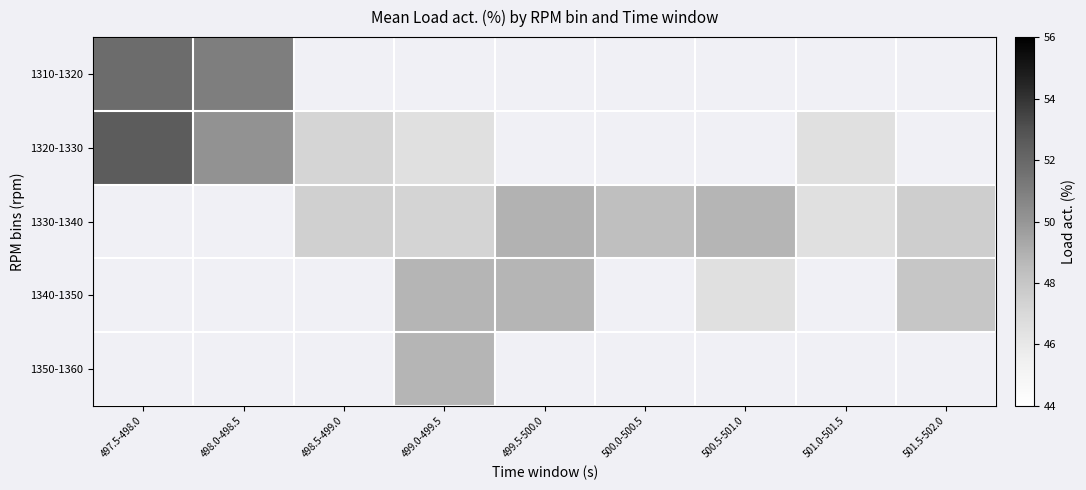

At which category does the chart reach its peak across all series?

497.5-498.0